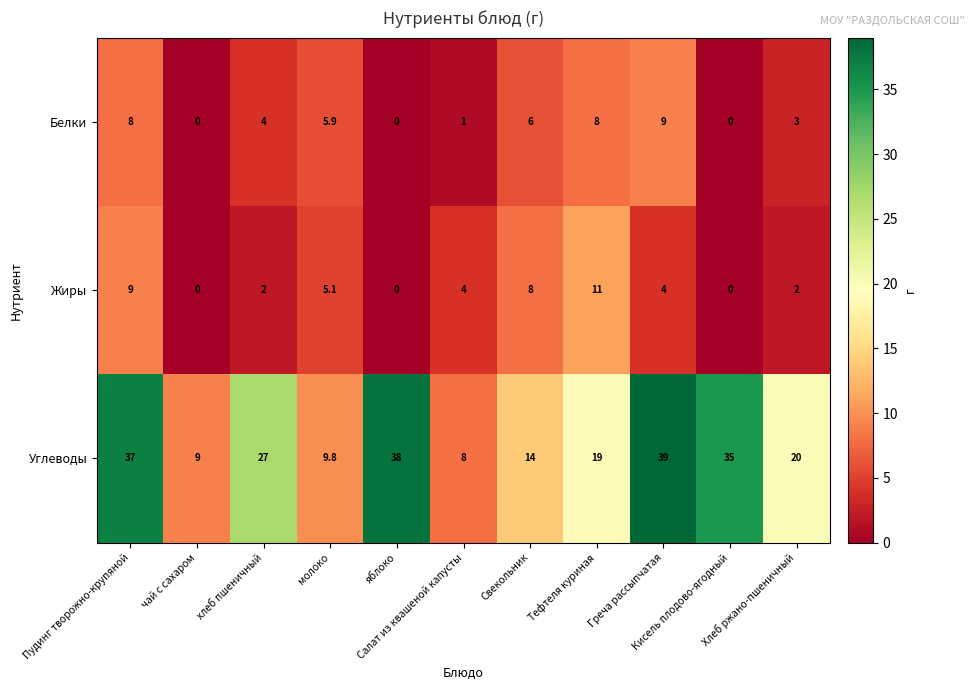

What is the sum of all Углеводы values?

255.8